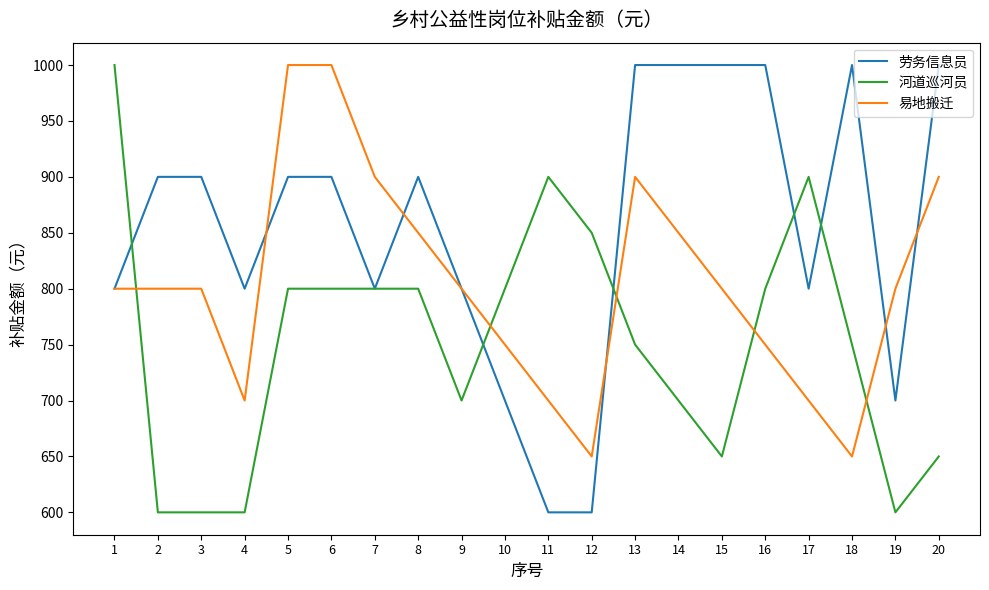

Reading right to left, extract all data points from this chart.

劳务信息员: 1000	700	1000	800	1000	1000	1000	1000	600	600	700	800	900	800	900	900	800	900	900	800
河道巡河员: 650	600	750	900	800	650	700	750	850	900	800	700	800	800	800	800	600	600	600	1000
易地搬迁: 900	800	650	700	750	800	850	900	650	700	750	800	850	900	1000	1000	700	800	800	800